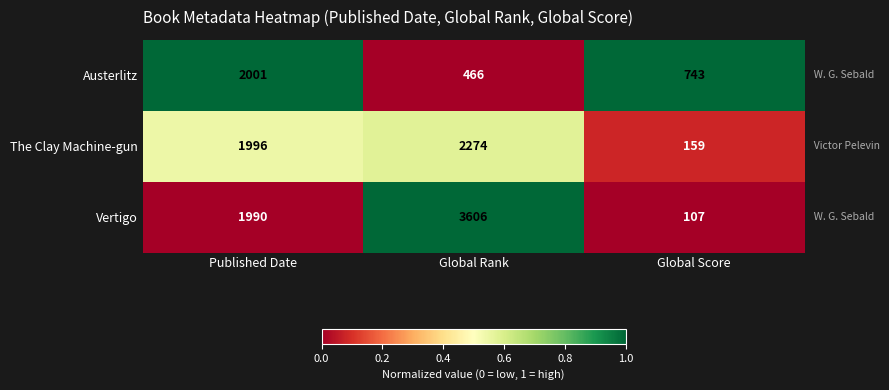

Which category has the highest value across all series?

Global Rank